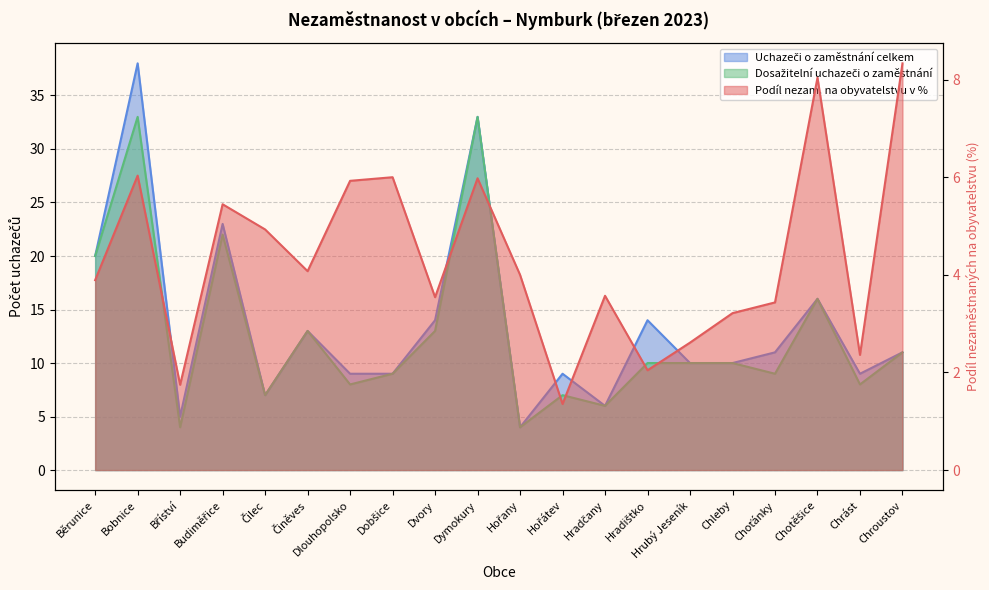

Which series has the largest range (max minus min)?

Uchazeči o zaměstnání celkem